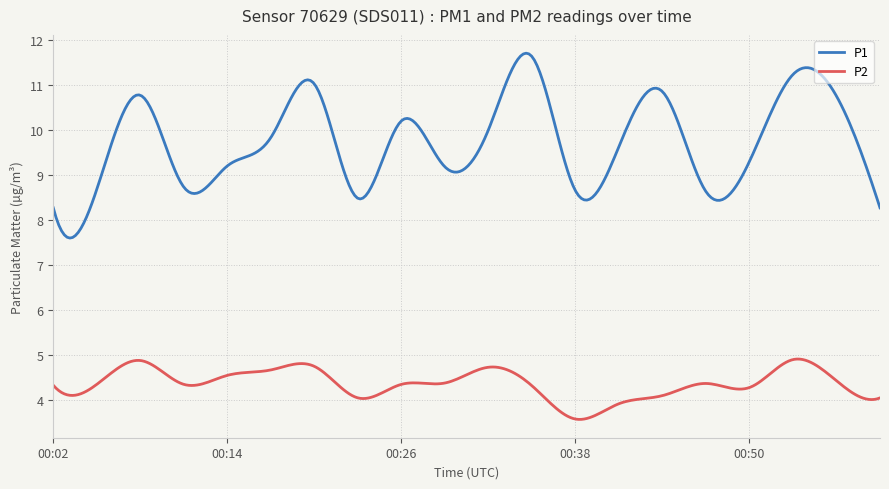

How many lines are shown in the chart?

2